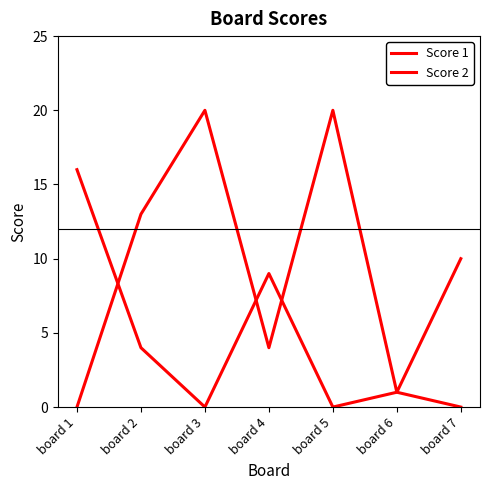

After their last crossing, which series has the higher values: Score 2 or Score 1?

Score 1